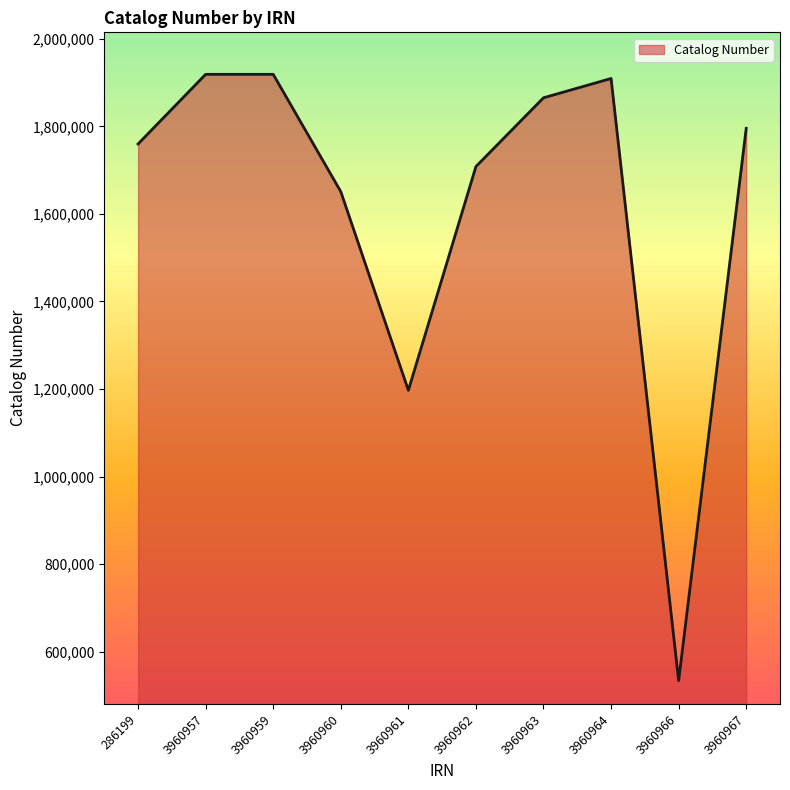

What value does the data have at 3960964, to the nearest 100?

1909400